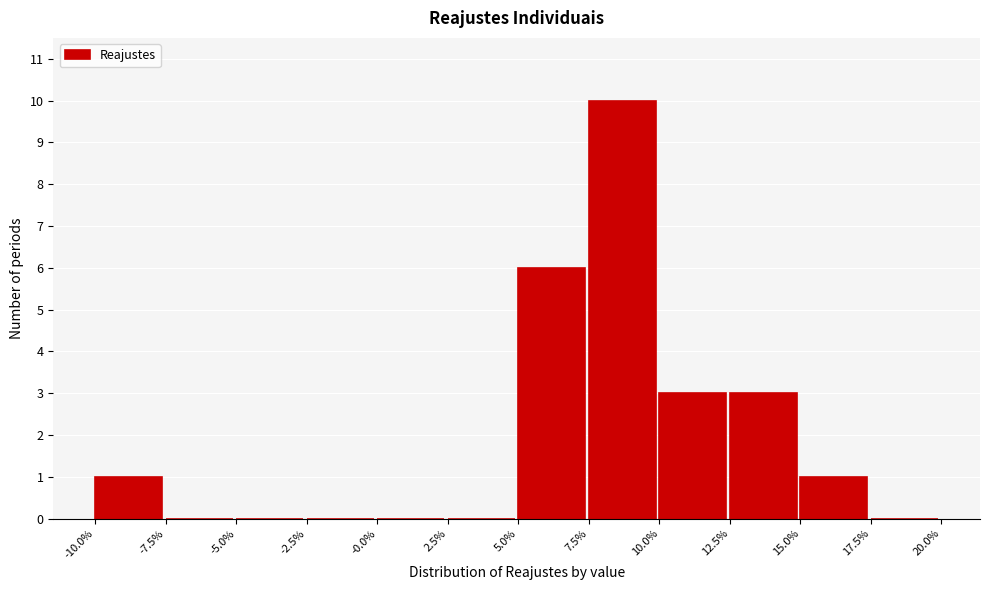

Reading right to left, list all the values displayed in this chart.

17.5%=0	15.0%=1	12.5%=3	10.0%=3	7.5%=10	5.0%=6	2.5%=0	-0.0%=0	-2.5%=0	-5.0%=0	-7.5%=0	-10.0%=1